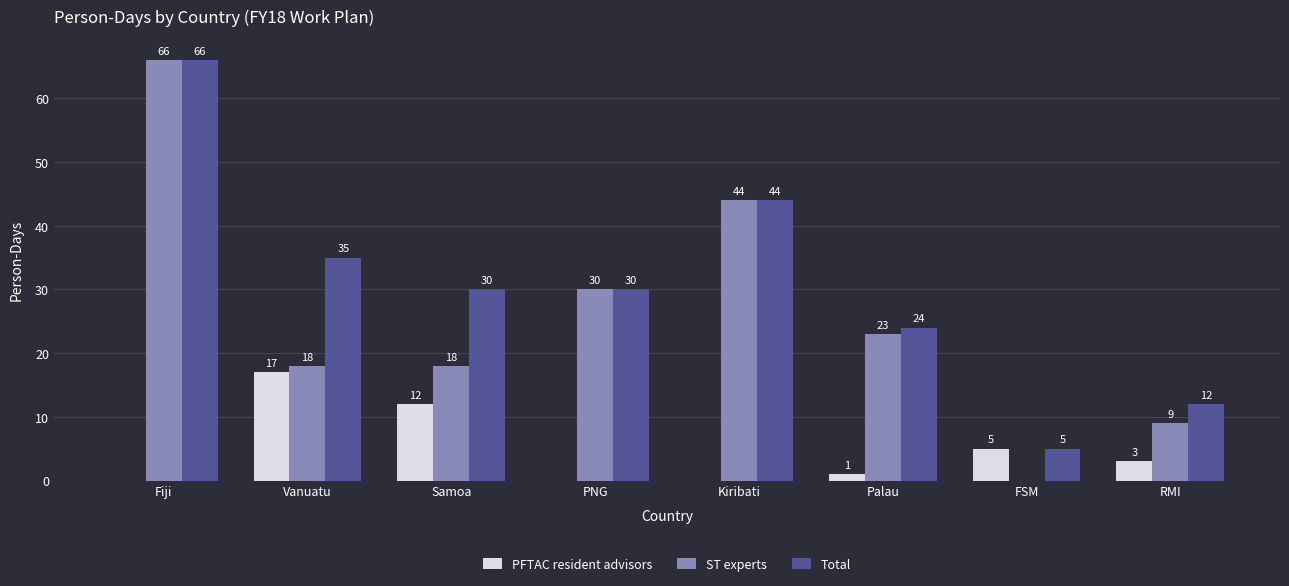

At which category is the sum across all series the highest?

Fiji